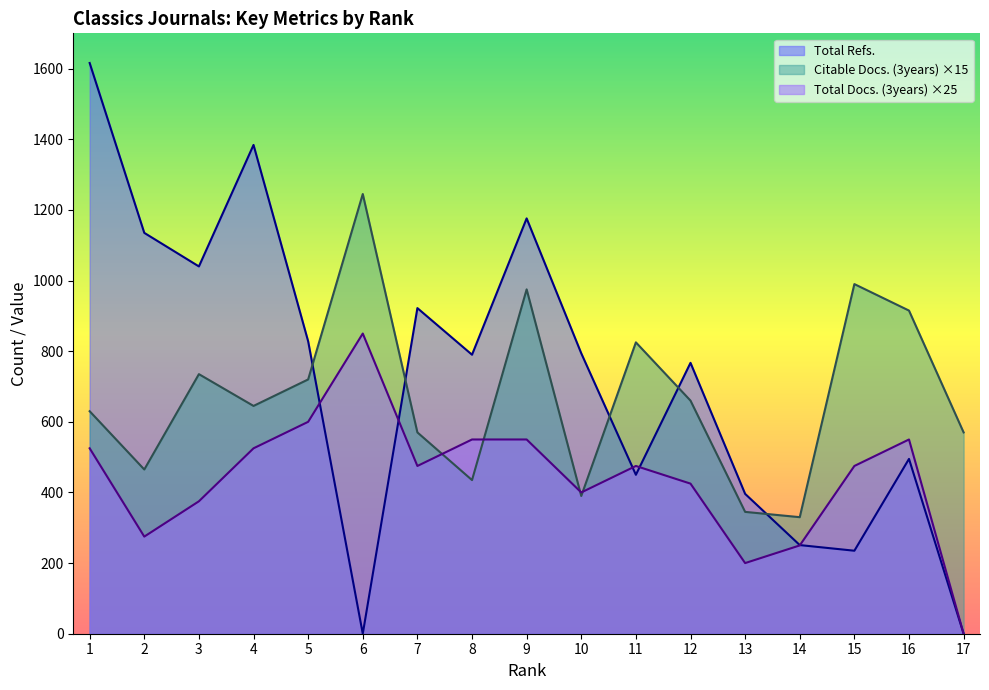

How many interior local valleys does the Total Docs. (3years) series have?

4